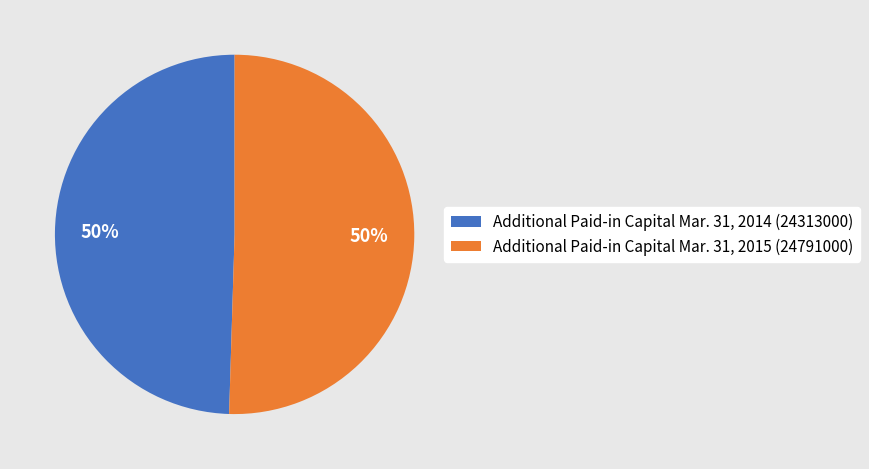

To the nearest percent, what percentage of the pie is Additional Paid-in Capital Mar. 31, 2014 (24313000)?

50%